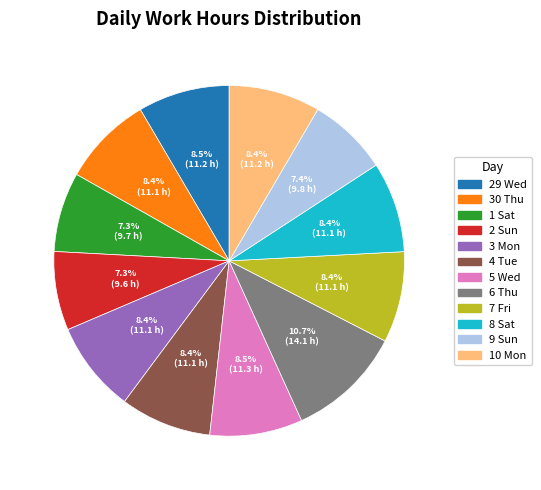

What percentage is the 6 Thu slice, to the nearest percent?

11%